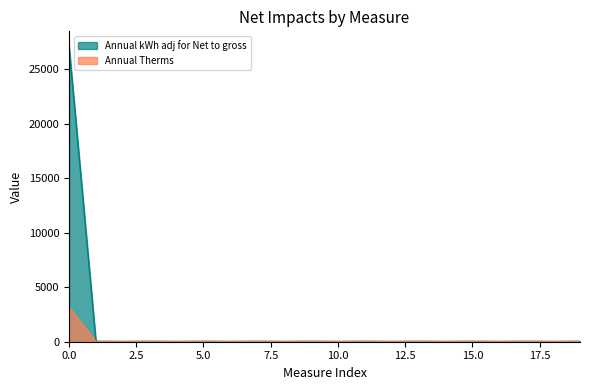

How many data points in Annual kWh adj for Net to gross are less than 42?

9